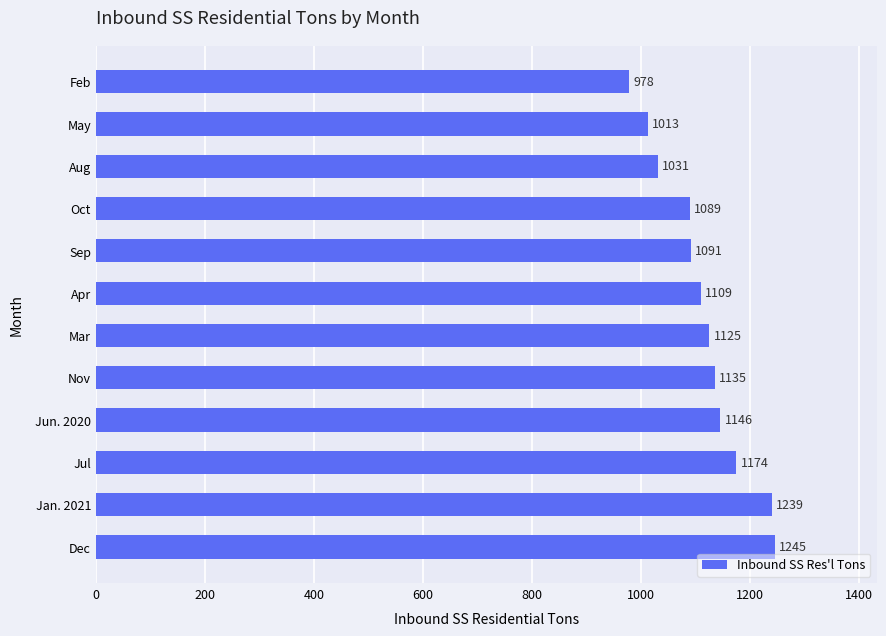

How many distinct data groups are displayed?

1